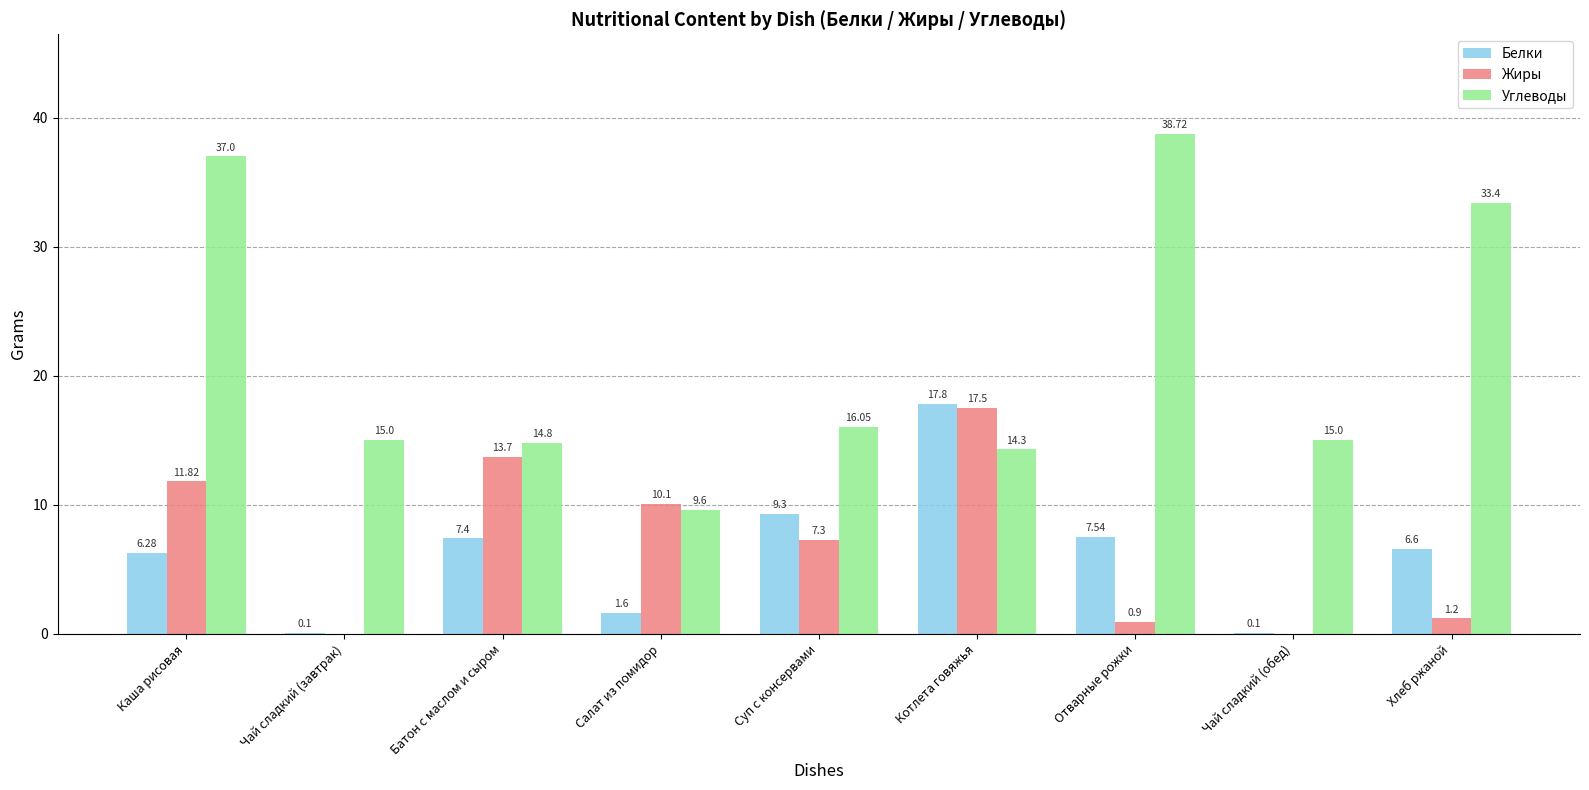

Is the value of Белки at Хлеб ржаной greater than the value of Углеводы at Хлеб ржаной?

No